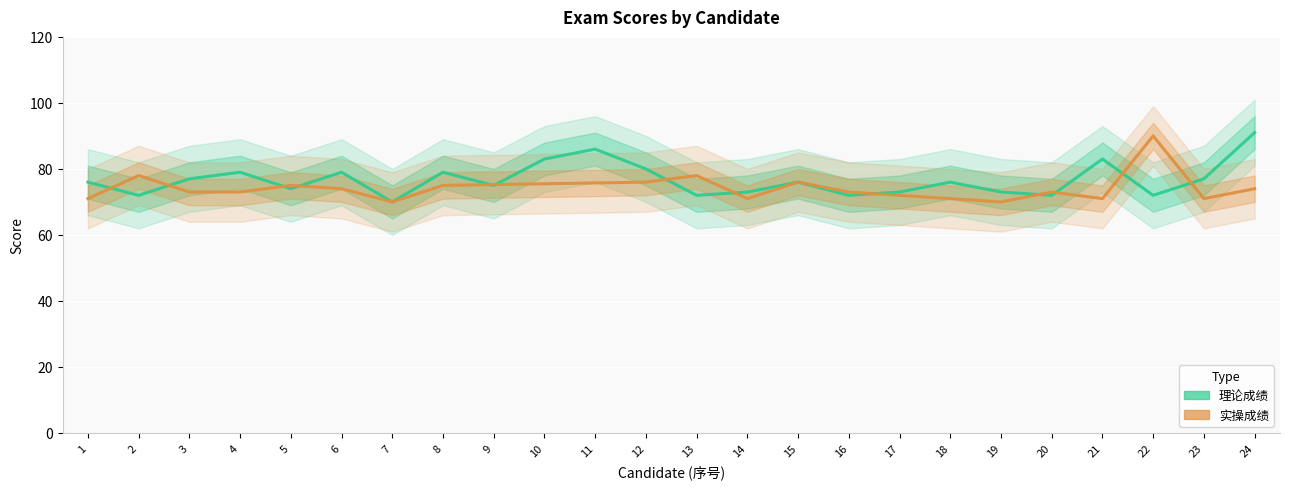

At which label does the data first exceed 76?

3